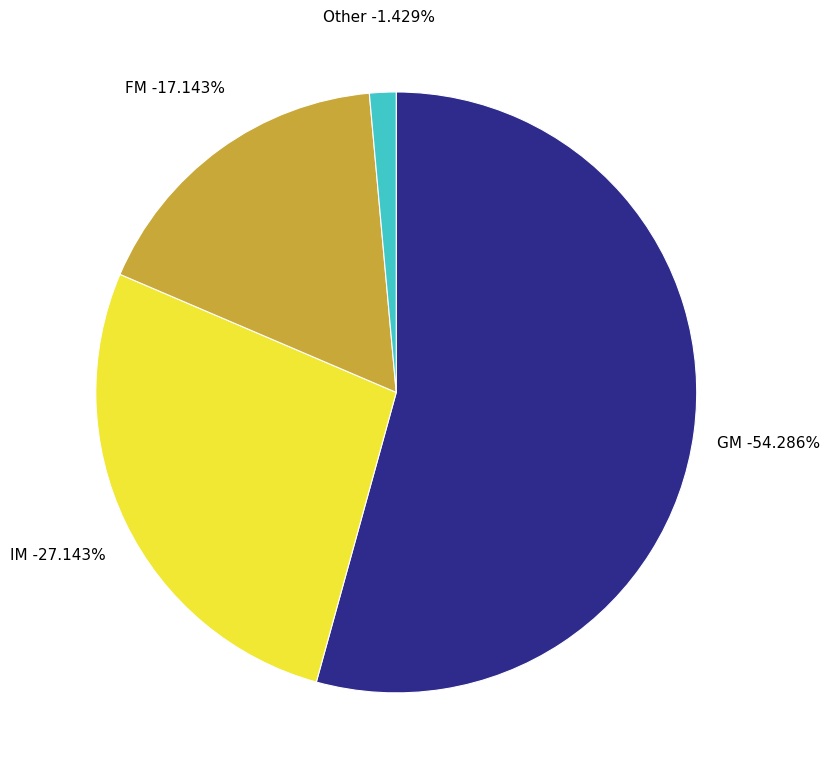

How many slices are in this pie chart?

4